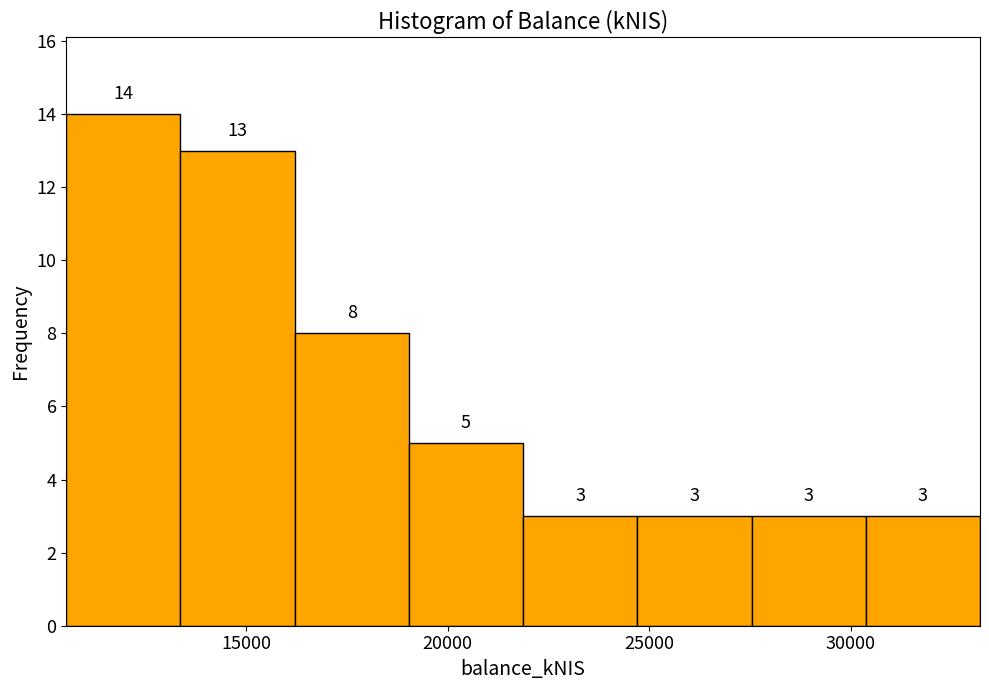

Over which range of the x-axis is the bar tallest?

10500 to 13500